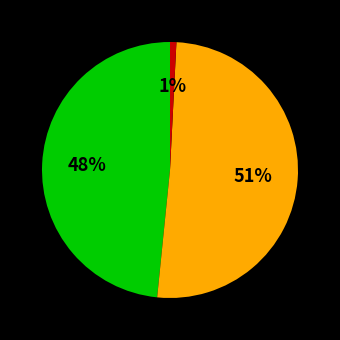

To the nearest percent, what is the average slice percentage?

33%